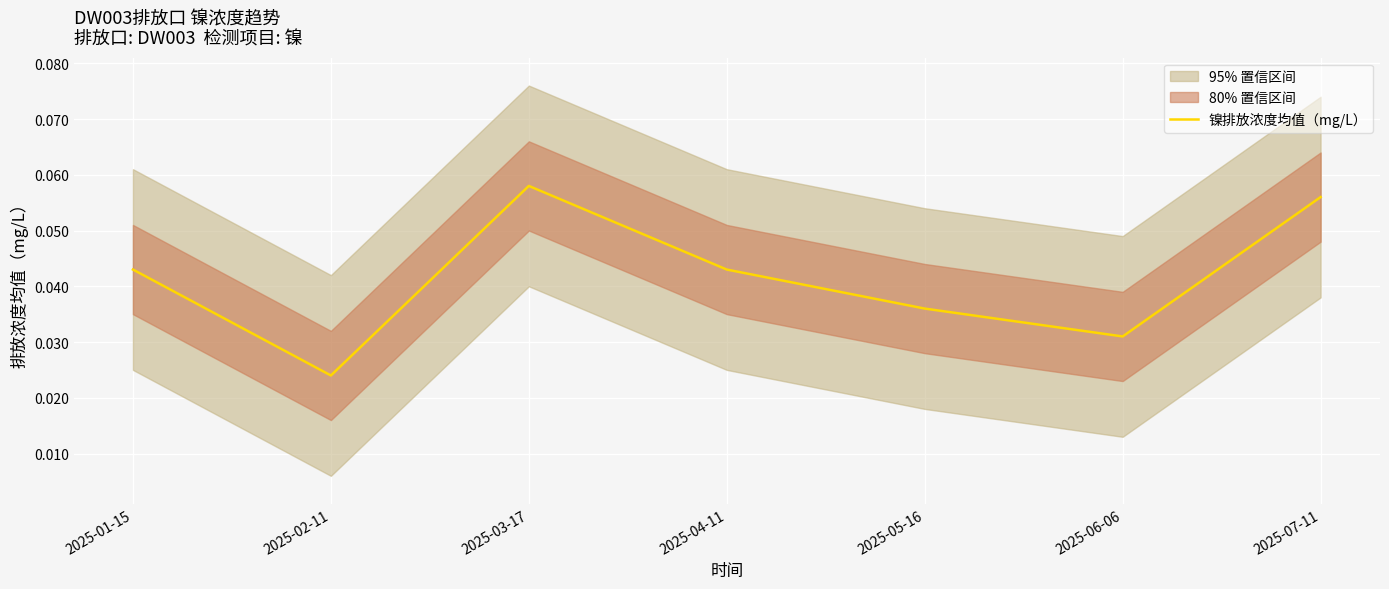

The chart shows a value of 0.1 at 2025-05-16. True or false?

False